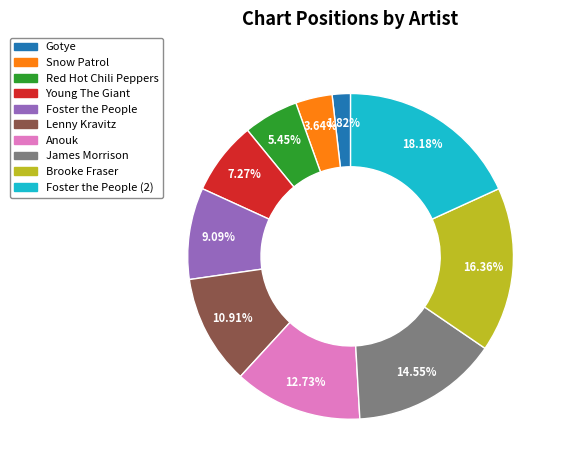

What is the largest slice in the pie chart?

Foster the People (2)